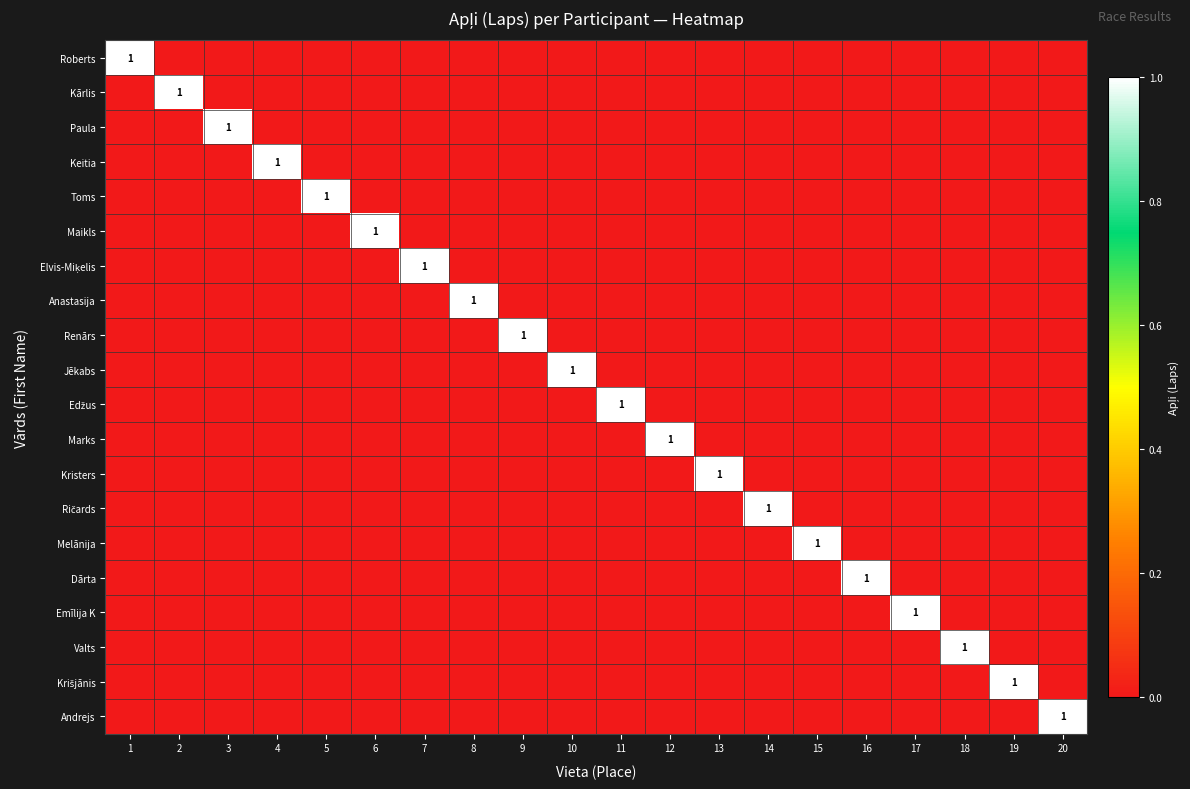

The Roberts series shows 1 at 1. True or false?

True